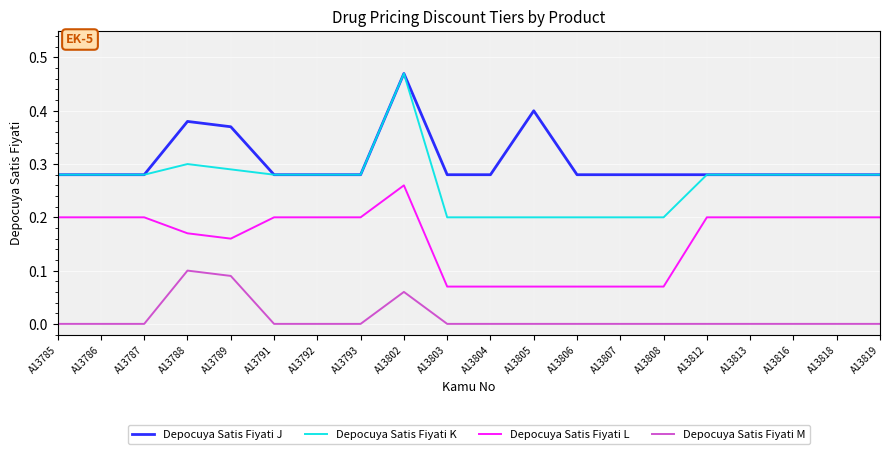

What is the total value across all series at A13804?

0.6